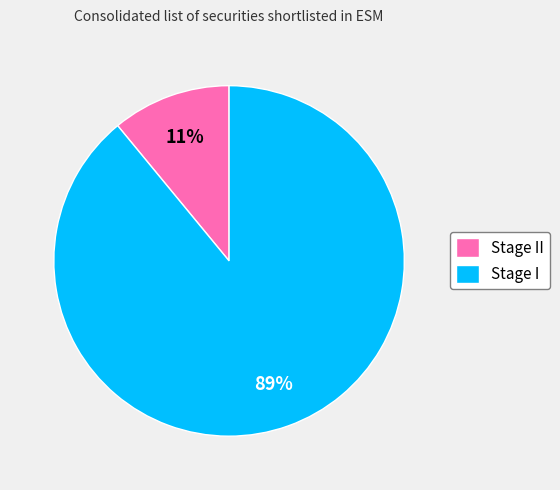

Count the number of slices in the pie.

2